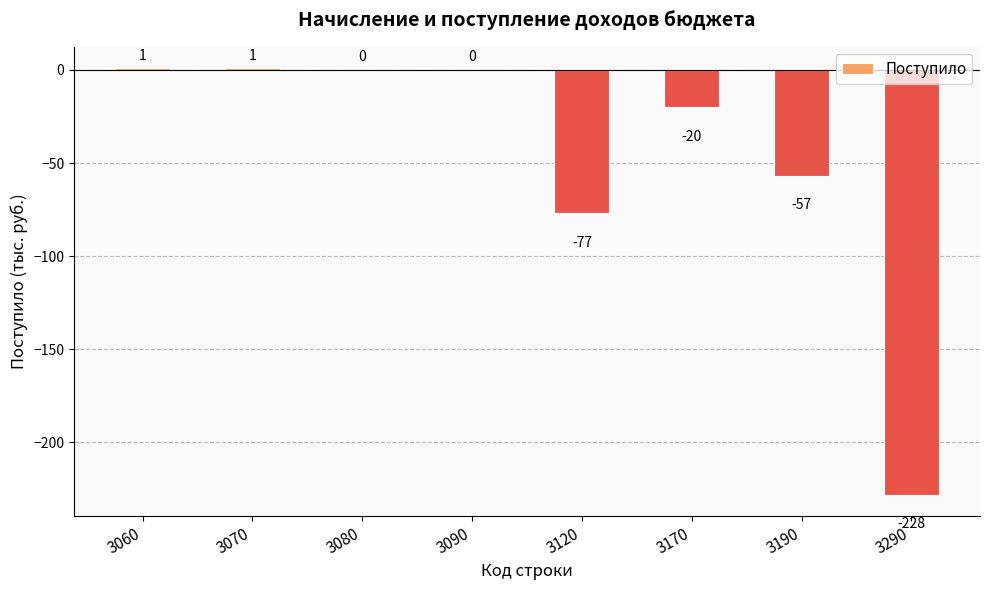

How many distinct data groups are displayed?

1